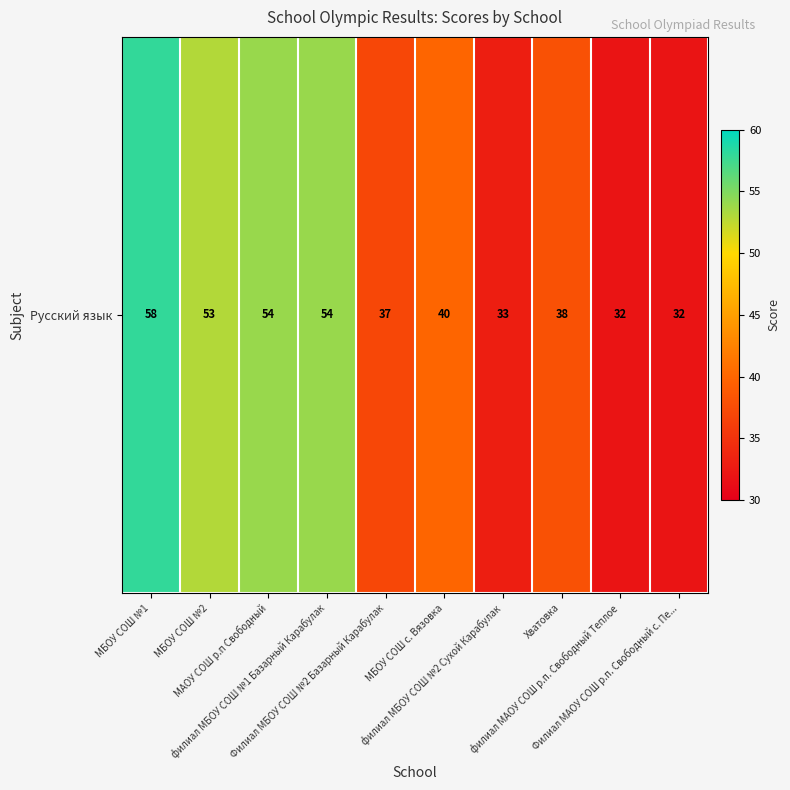

True or false: the data shows 32 at Филиал МАОУ СОШ р.п. Свободный с. Пе....

True